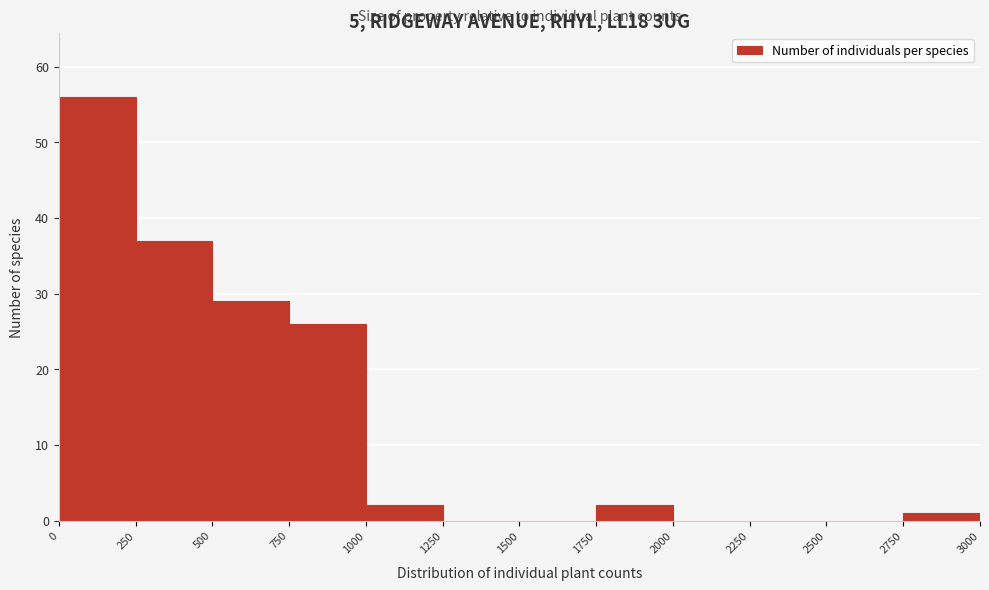

What is the height of the bar covering 0 to 250 on the x-axis? The values are not printed on the chart, so give them approximately, as read against the axis.

56